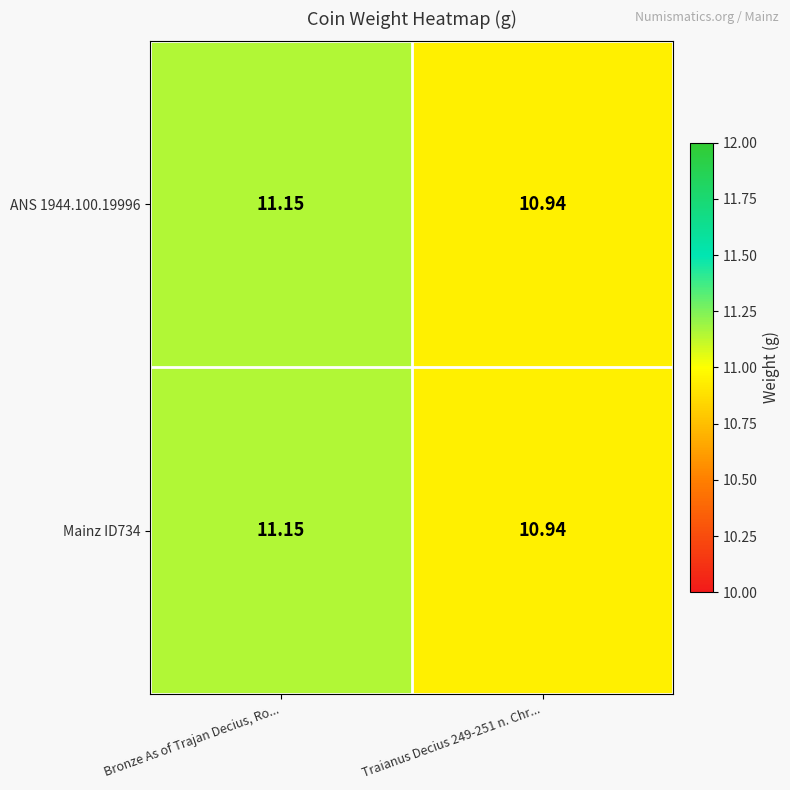

At which category is the sum across all series the highest?

Bronze As of Trajan Decius, Ro...